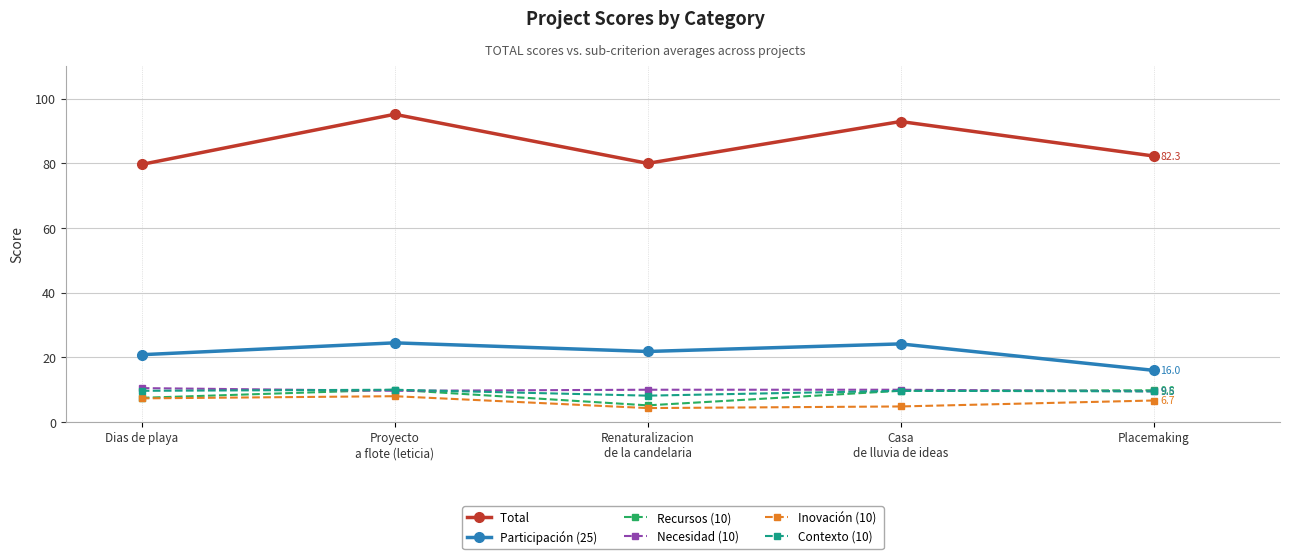

What is the label of the 5th point from the right?

Dias de playa